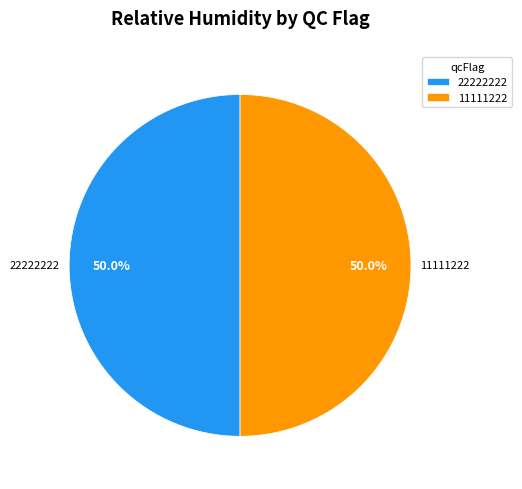

How many segments does this pie chart have?

2